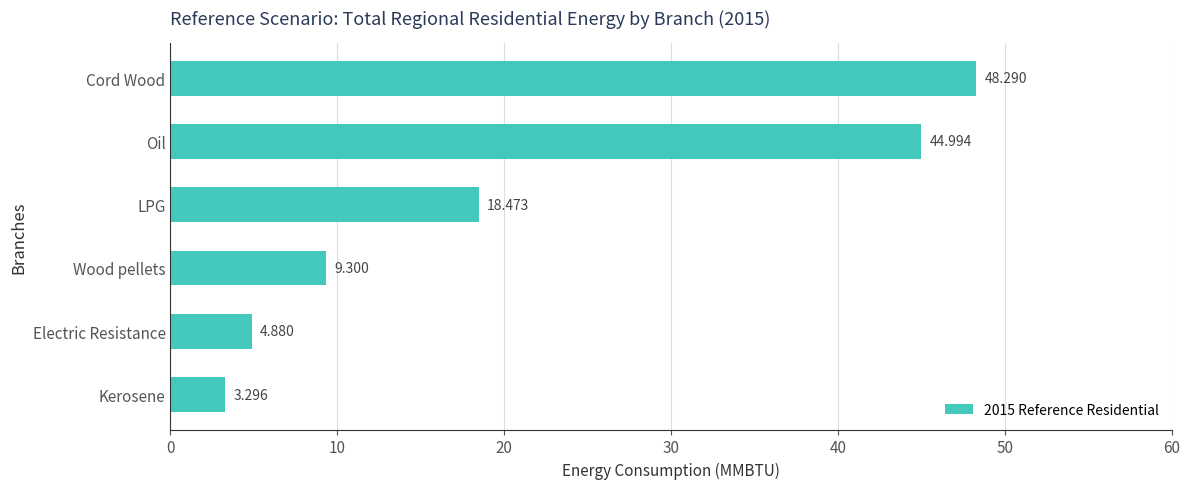

Between Electric Resistance and Wood pellets, which is larger?

Wood pellets